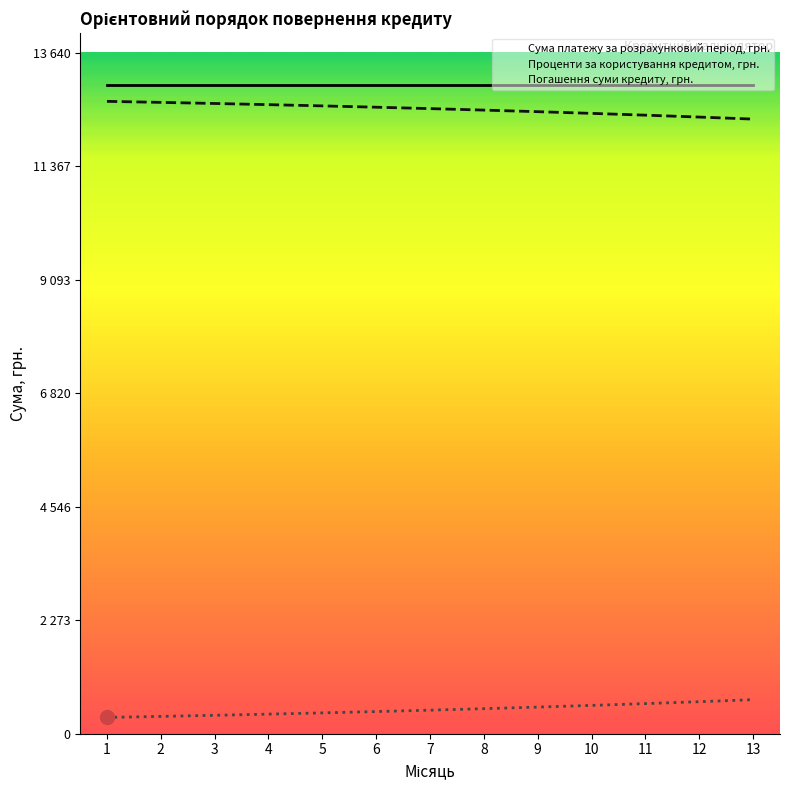

What is the difference between the Проценти за користування кредитом, грн. values at 8 and 4?

109.2